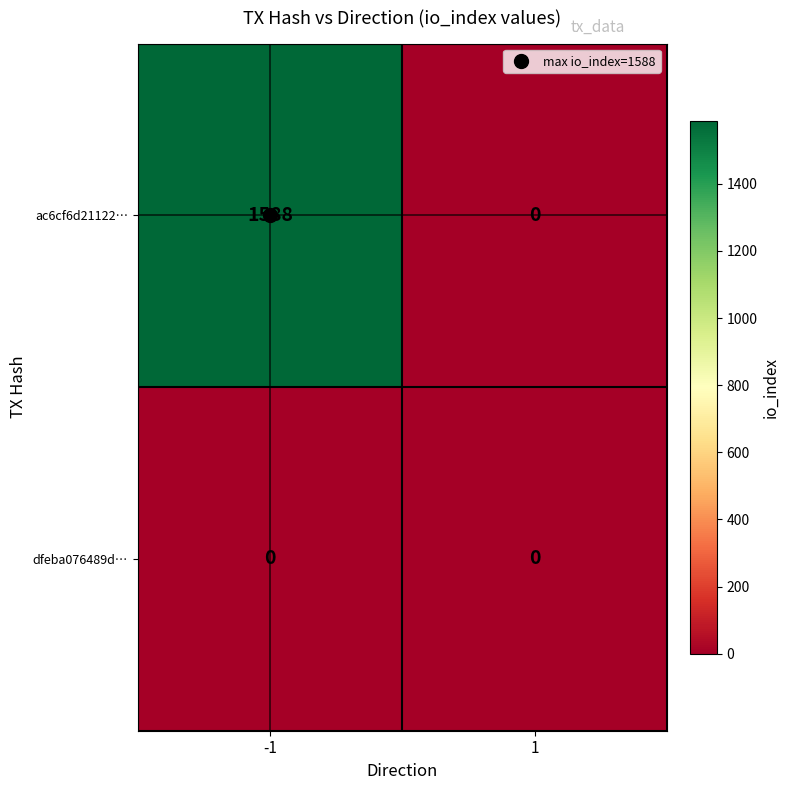

What is the greatest value displayed?

1588